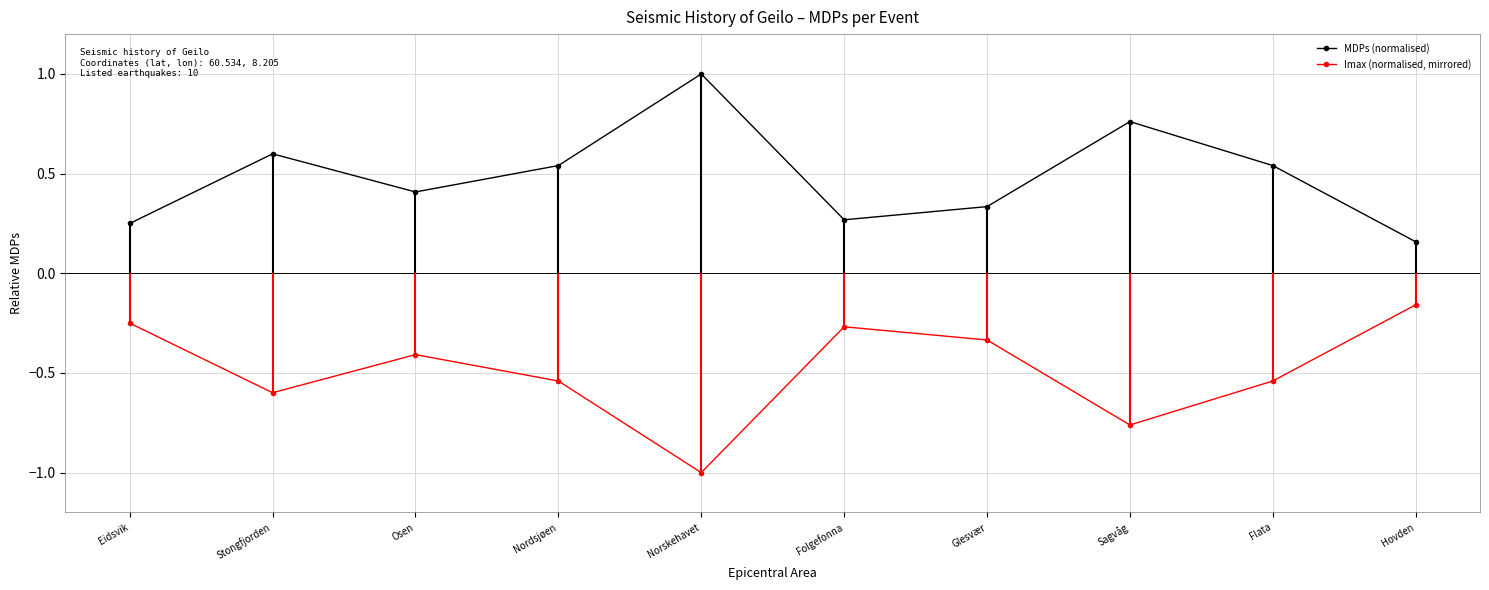

Does the chart have visible grid lines?

Yes